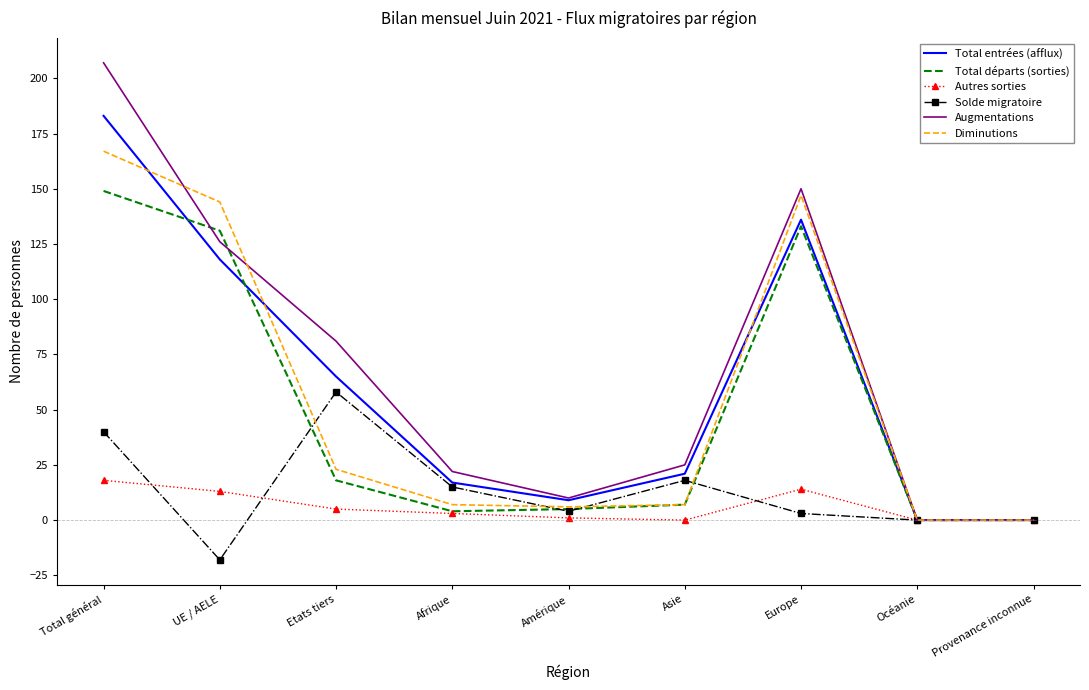

Which label corresponds to the largest value in the chart?

Total général